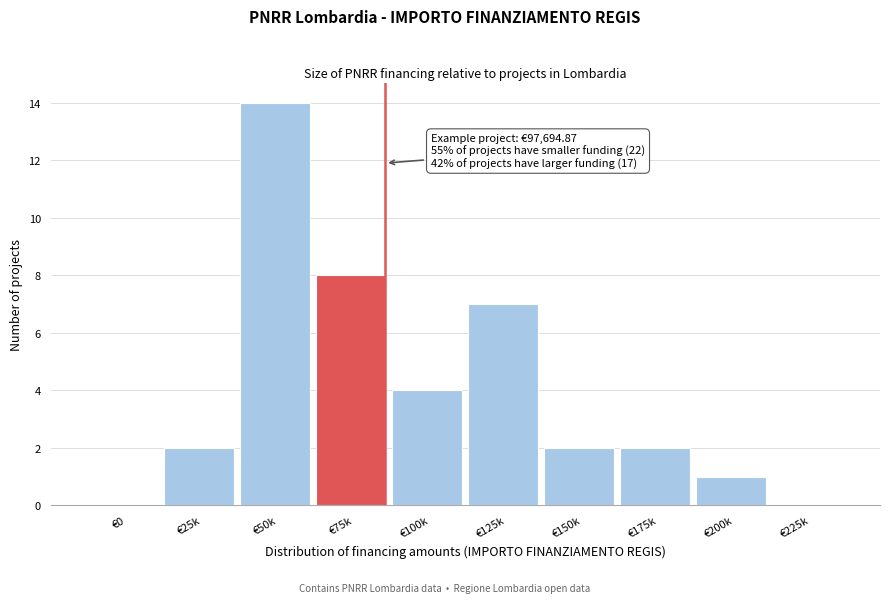

Reading right to left, what are all the values shown in this chart?

€225k=0	€200k=1	€175k=2	€150k=2	€125k=7	€100k=4	€75k=8	€50k=14	€25k=2	€0=0